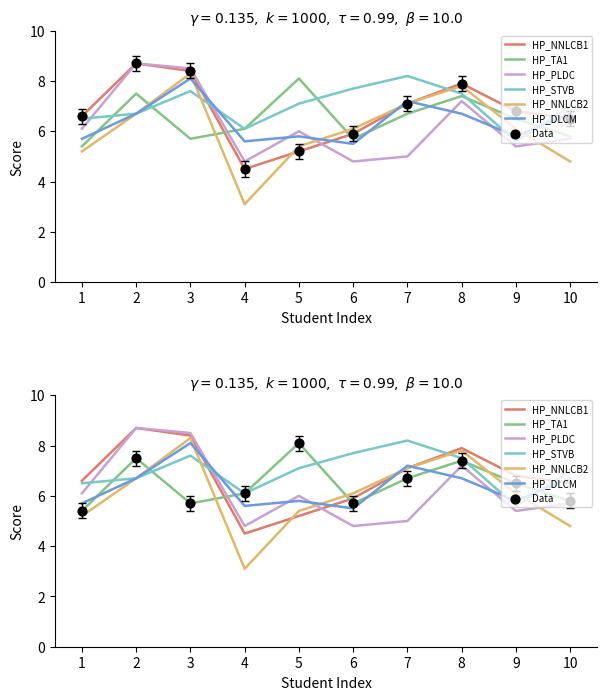

Which series contains the lowest Y value?

HP_NNLCB2